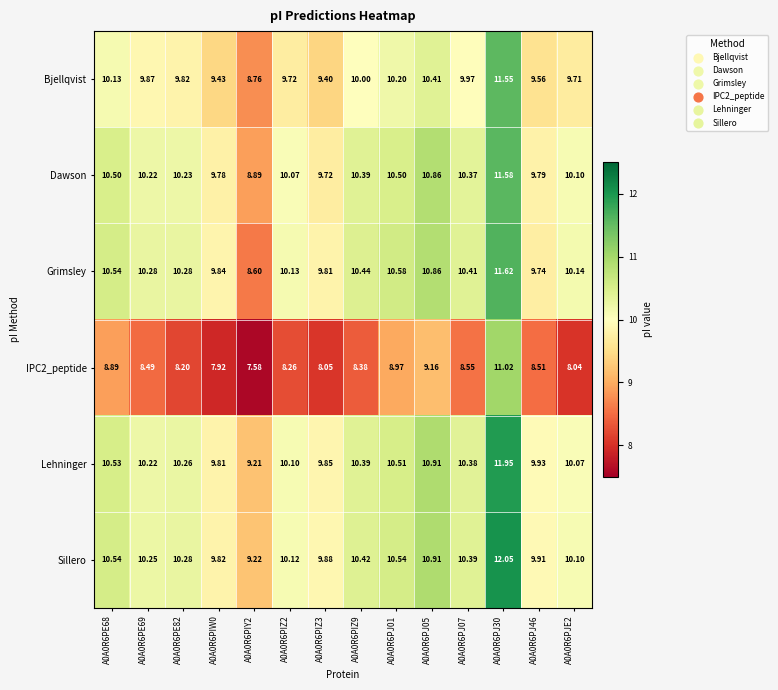

What is the minimum value shown in the chart?

7.6